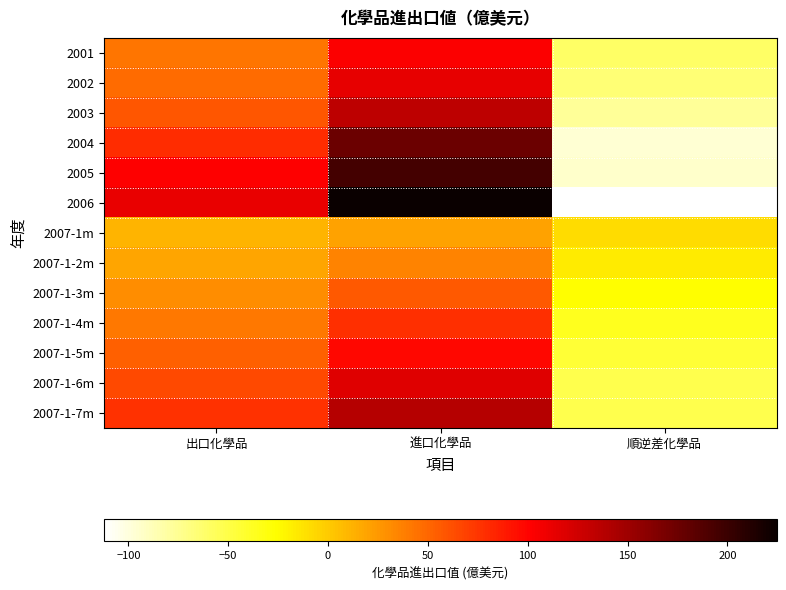

How many distinct data groups are displayed?

13